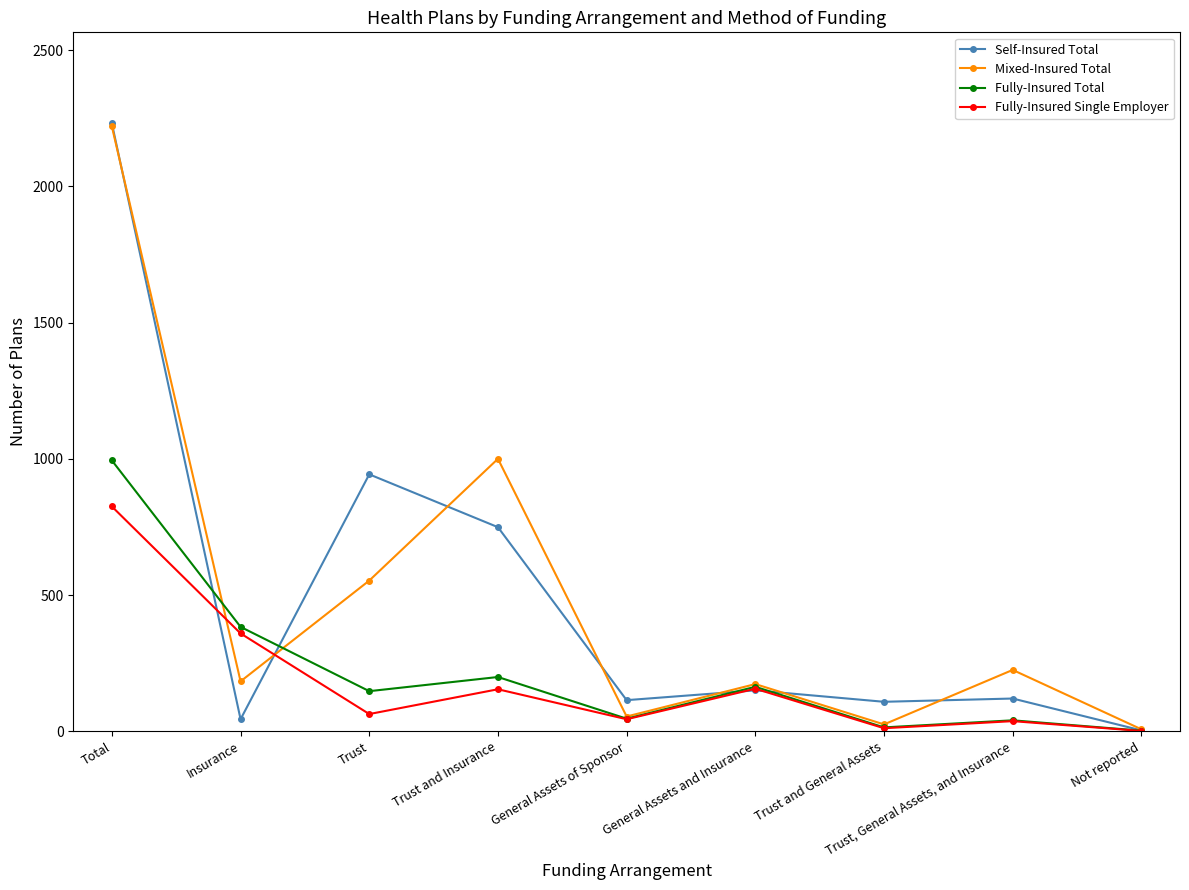

At which category does Self-Insured Total reach its first local peak?

Trust